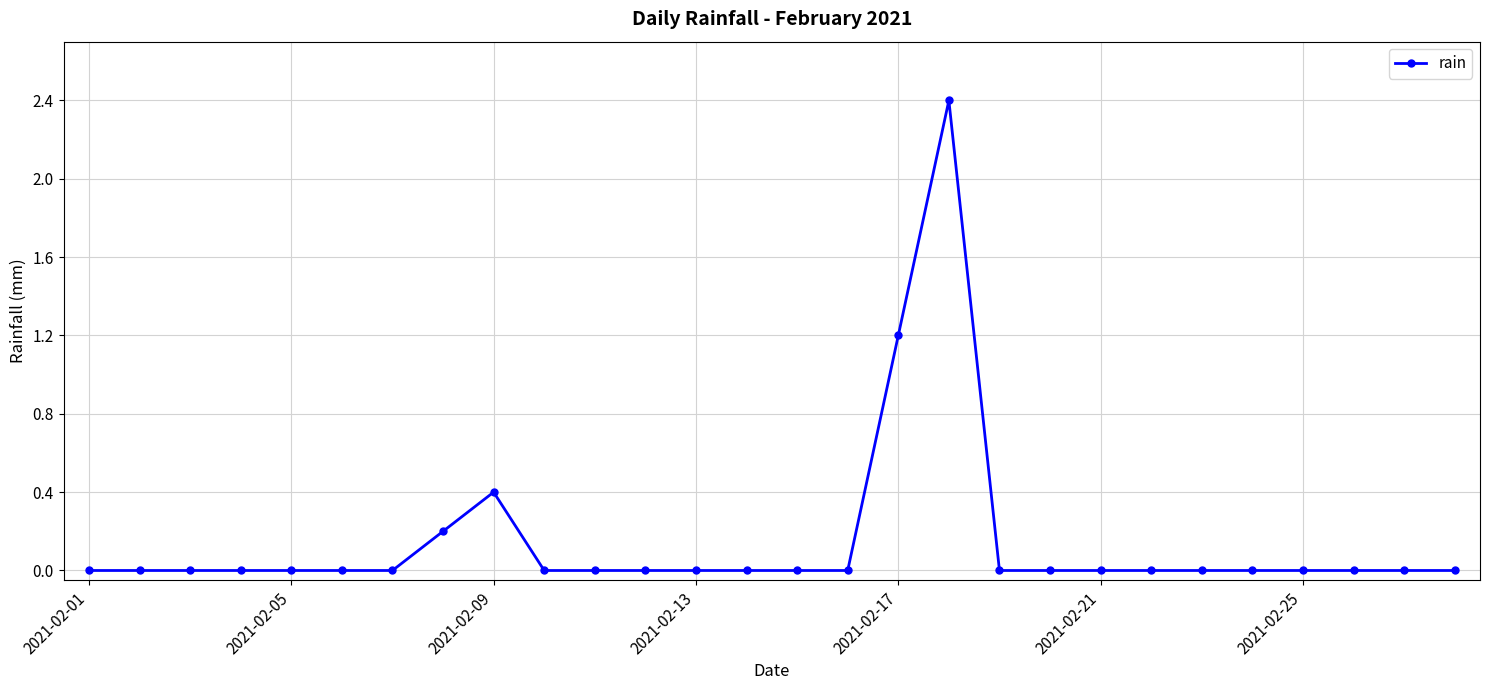

What is the difference between the second highest and second lowest values?

1.2